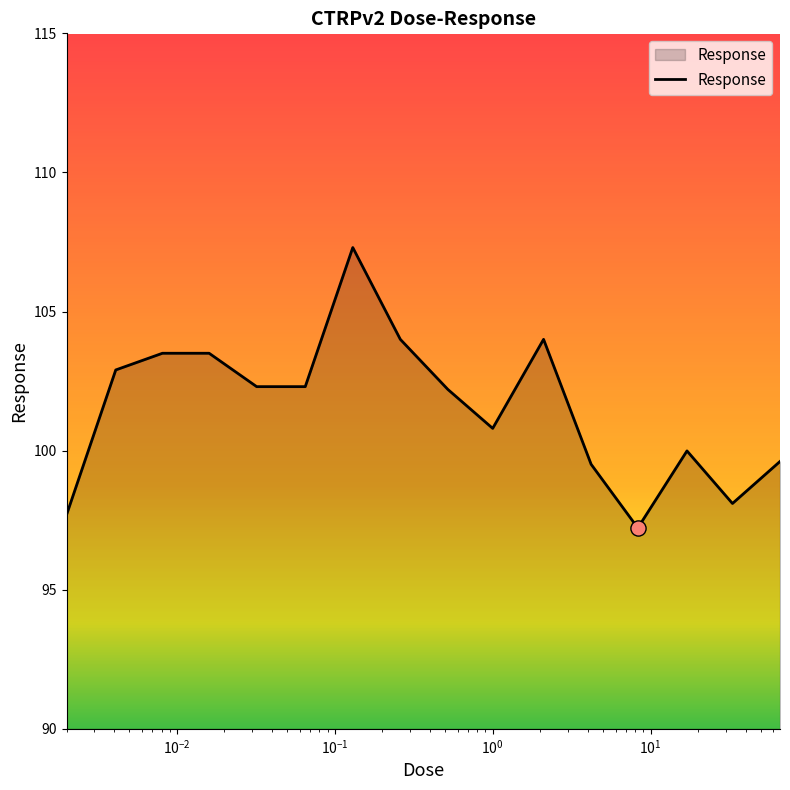

What is the minimum value shown in the chart?

97.2